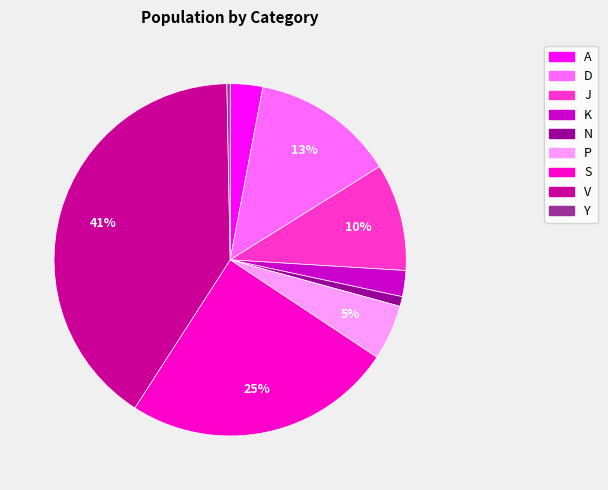

Is it true that D is 3% of the pie?

False